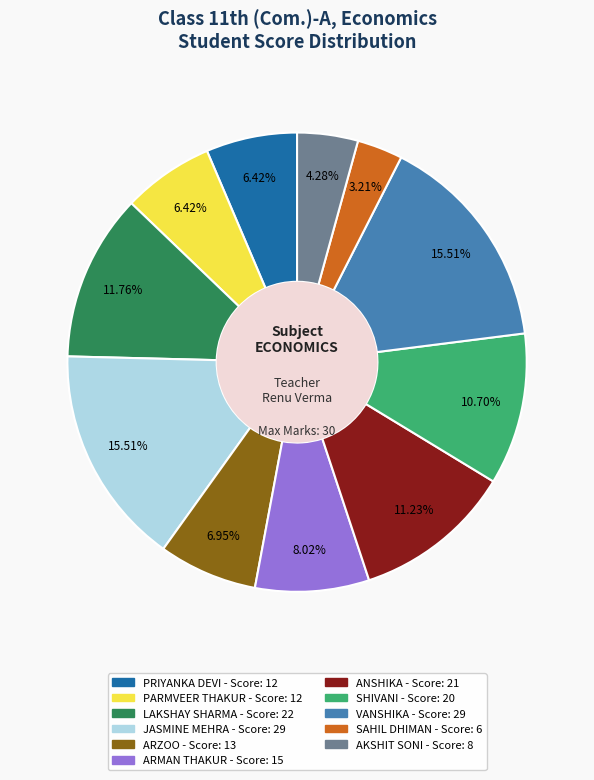

Is there a majority slice in this chart?

No